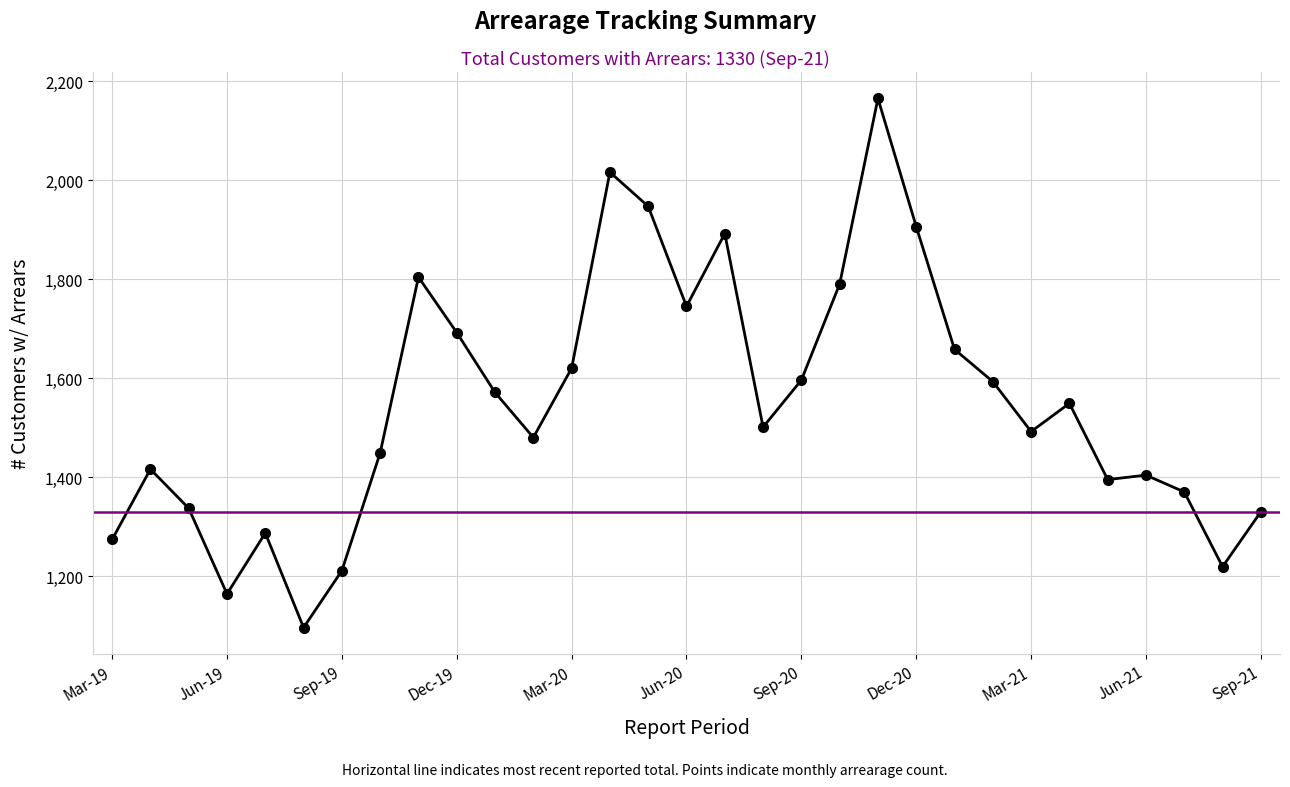

Does the chart display data point markers on the line(s)?

Yes